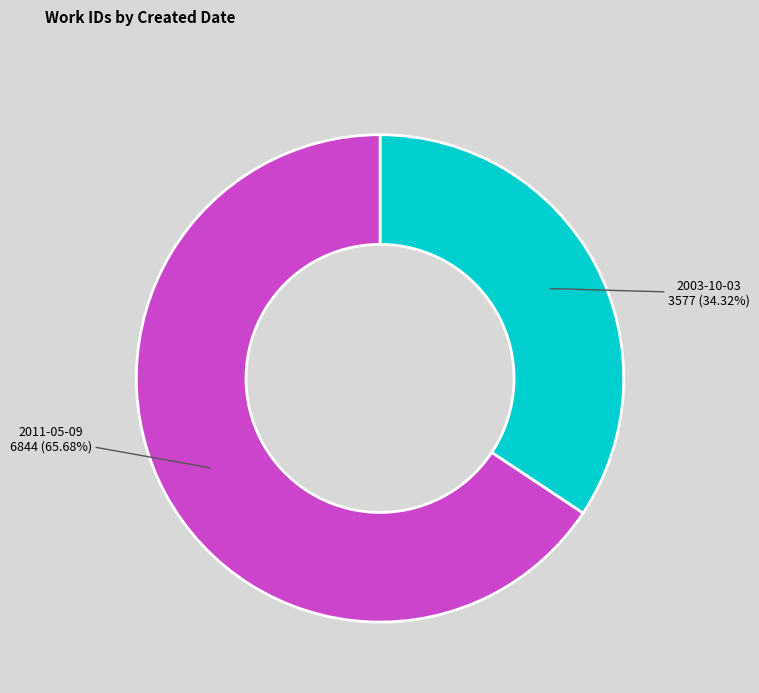

Is it true that 2011-05-09 is 66% of the pie?

True